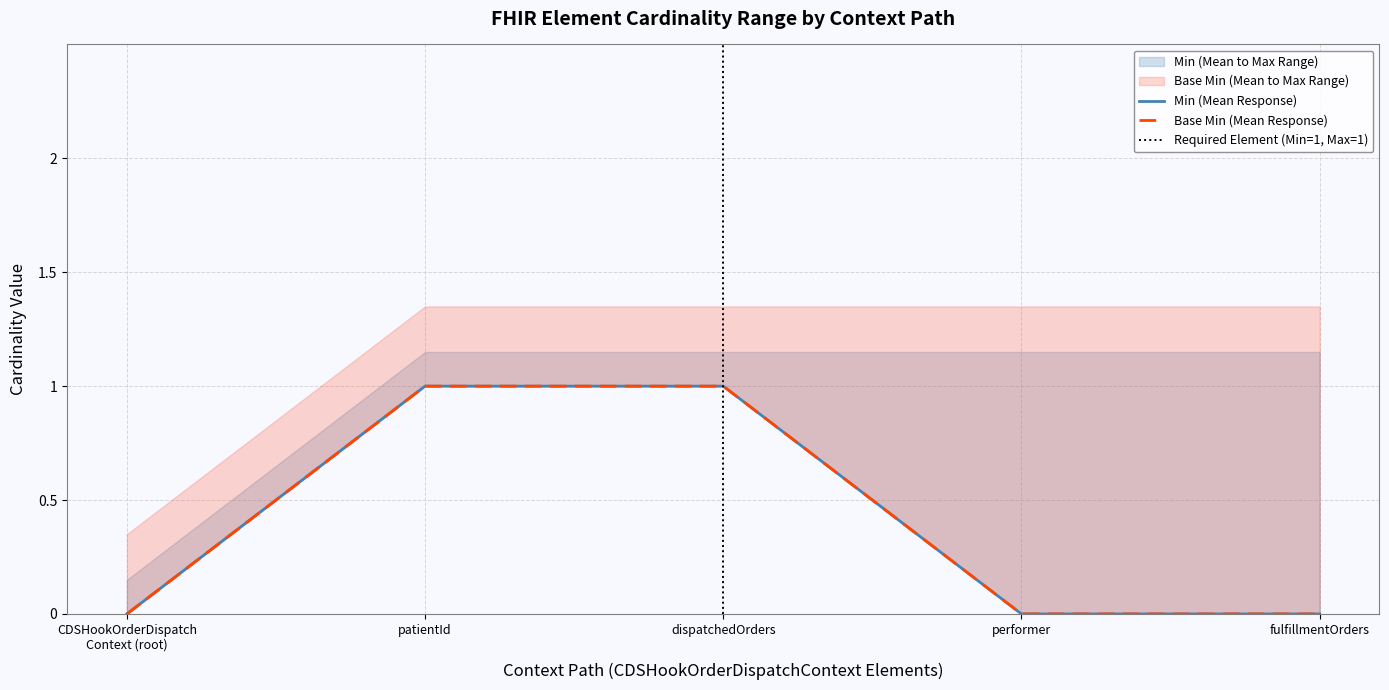

Count the number of data series in this chart.

2